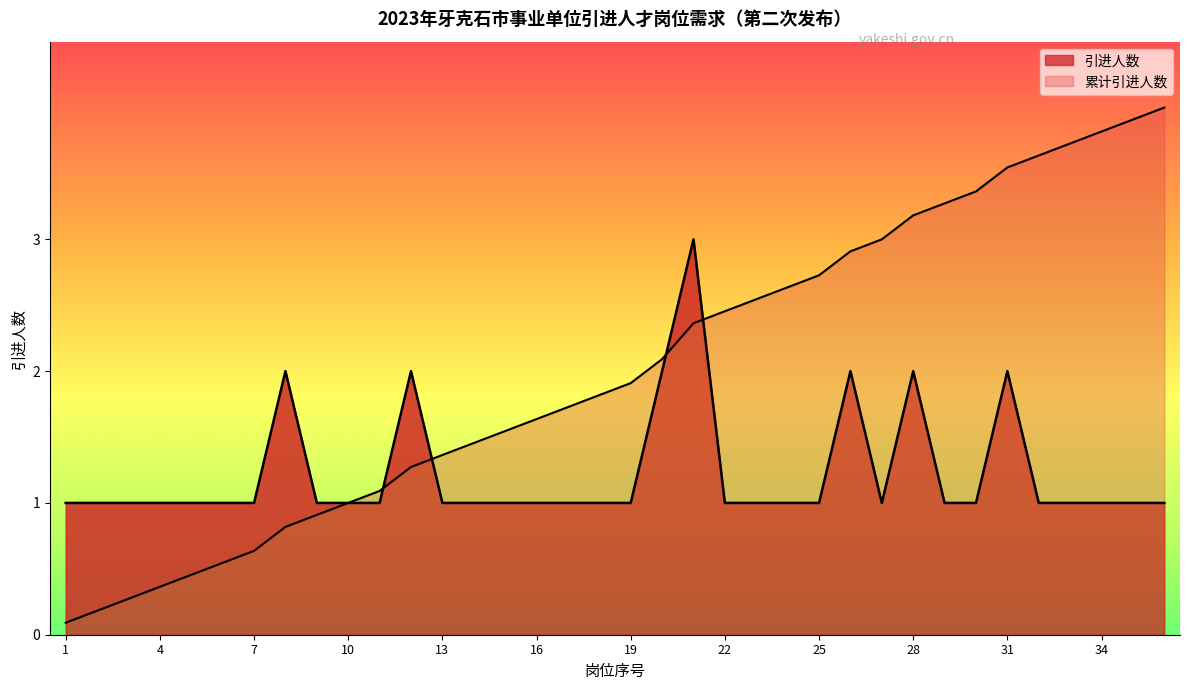

The value at 2 is 1. True or false?

True